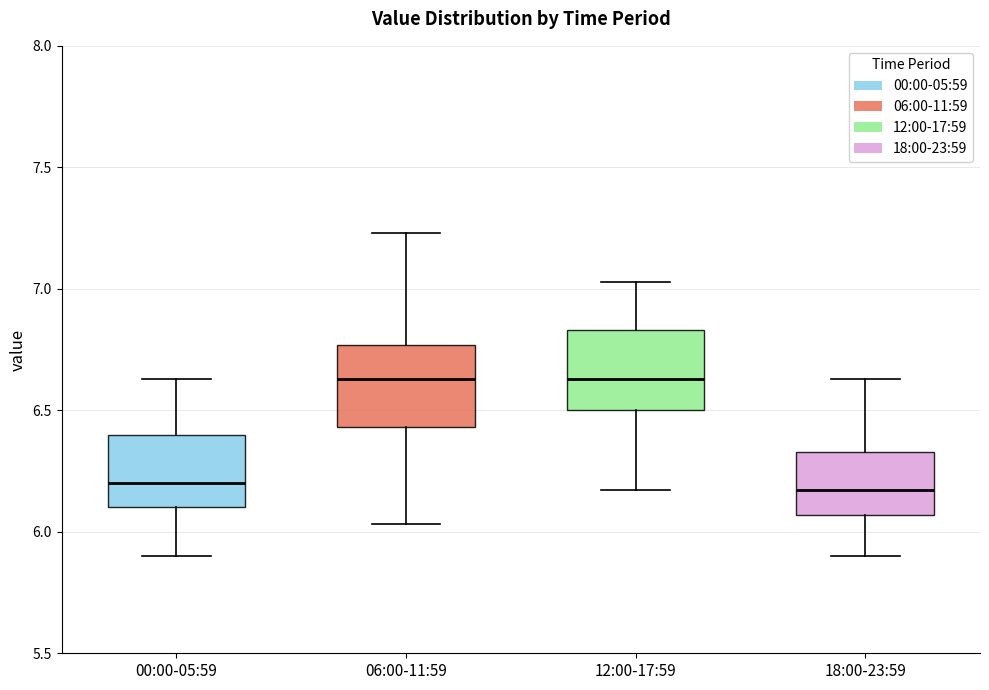

Reading left to right, read every box against the y-axis: the position of its median line, the range the box covers, and the ends of its whiskers. The values are not printed on the chart, so give them approximately, as read against the axis.

00:00-05:59: median 6.20, box 6.10 to 6.40, whiskers 5.90 to 6.65
06:00-11:59: median 6.65, box 6.45 to 6.75, whiskers 6.05 to 7.25
12:00-17:59: median 6.65, box 6.50 to 6.85, whiskers 6.15 to 7.05
18:00-23:59: median 6.15, box 6.05 to 6.35, whiskers 5.90 to 6.65